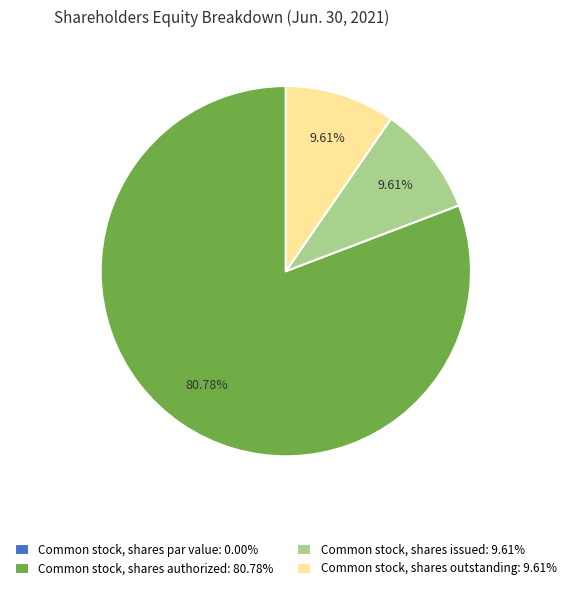

What percentage do Common stock, shares outstanding and Common stock, shares authorized together represent?

90.4%